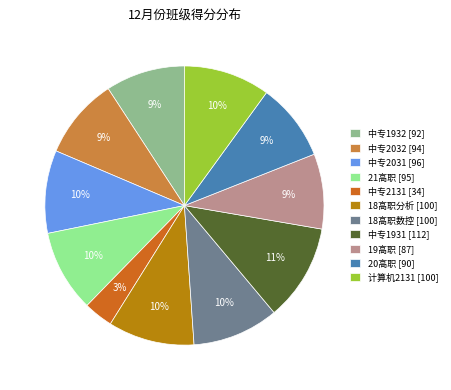

Which has a higher value, 中专1932 [92] or 18高职数控 [100]?

18高职数控 [100]